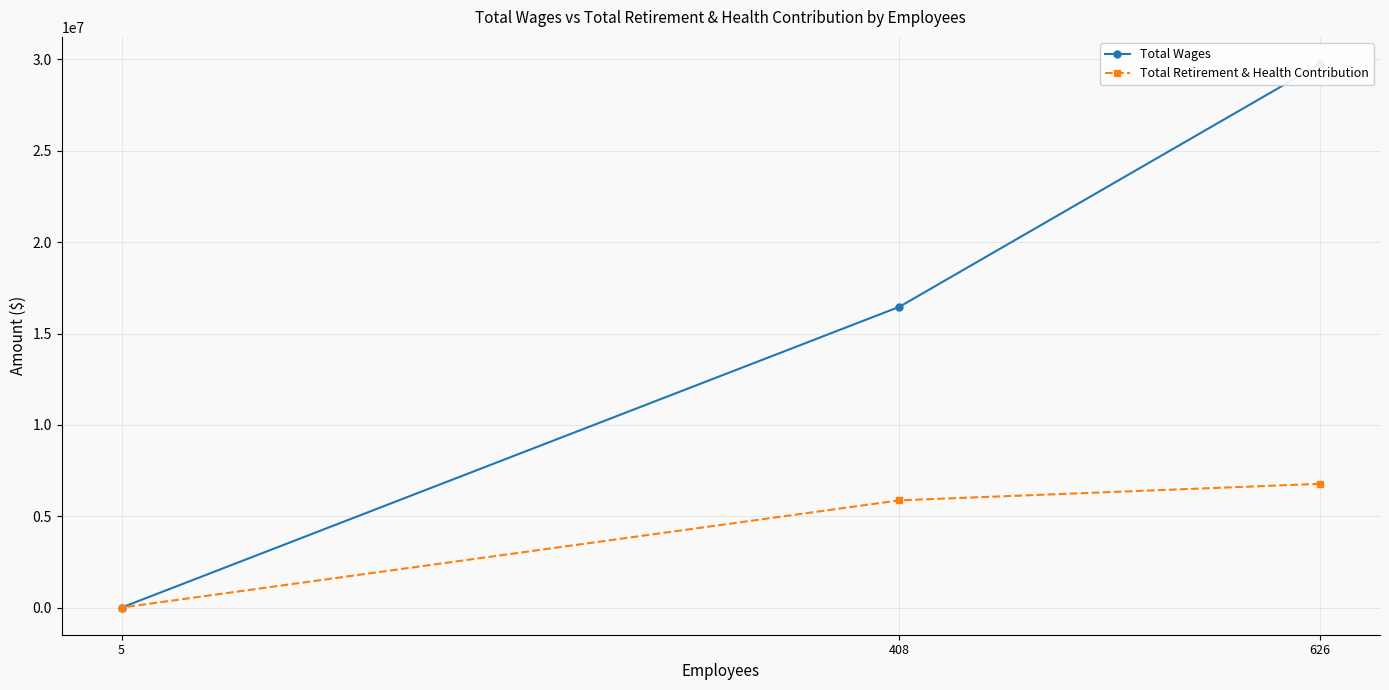

Does the chart display data point markers on the line(s)?

Yes